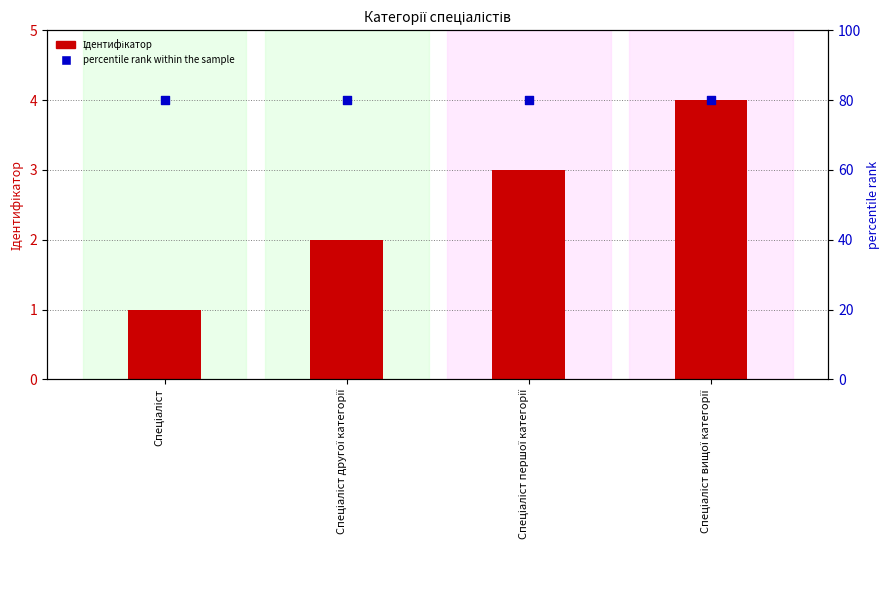

Which series reaches the minimum Y coordinate?

Ідентифікатор